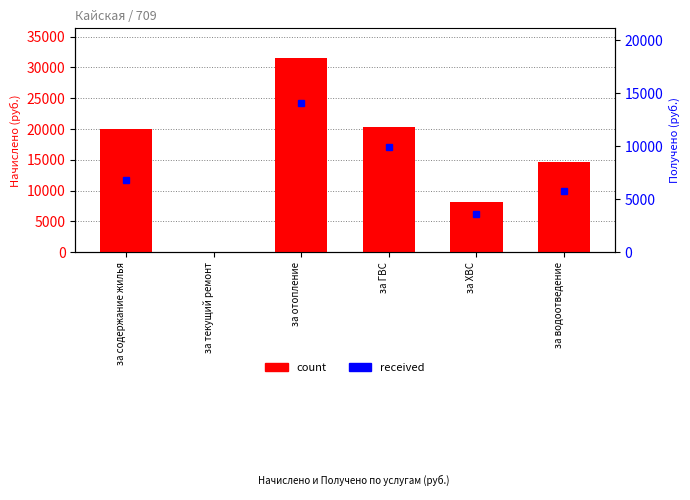

What is the sum of the values at за отопление and за текущий ремонт?

31594.5